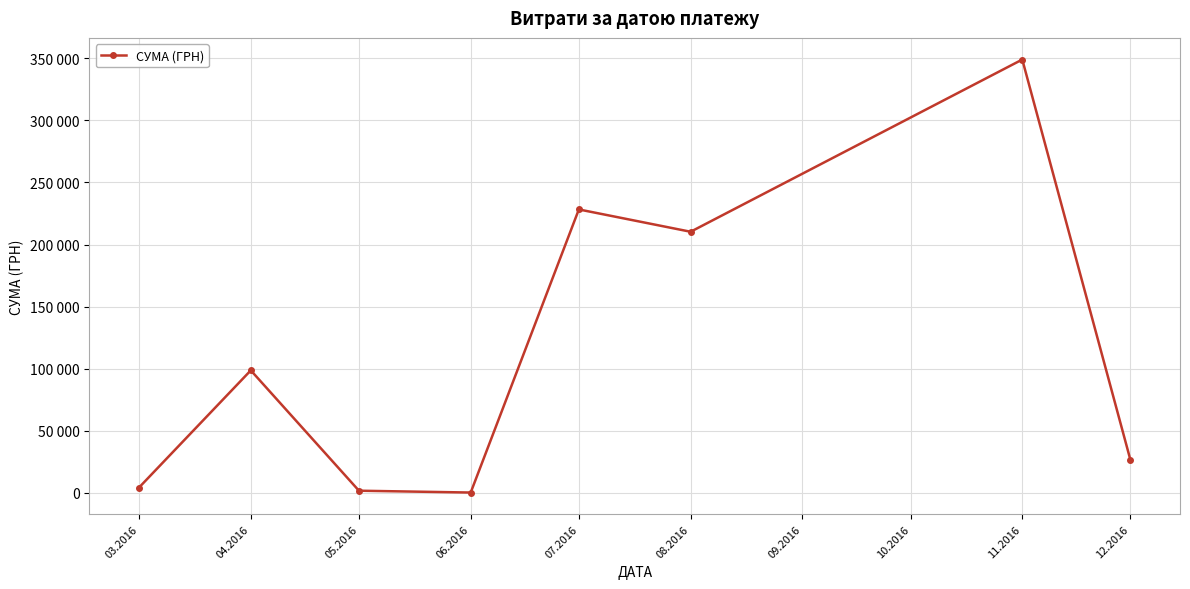

Does the chart have visible grid lines?

Yes